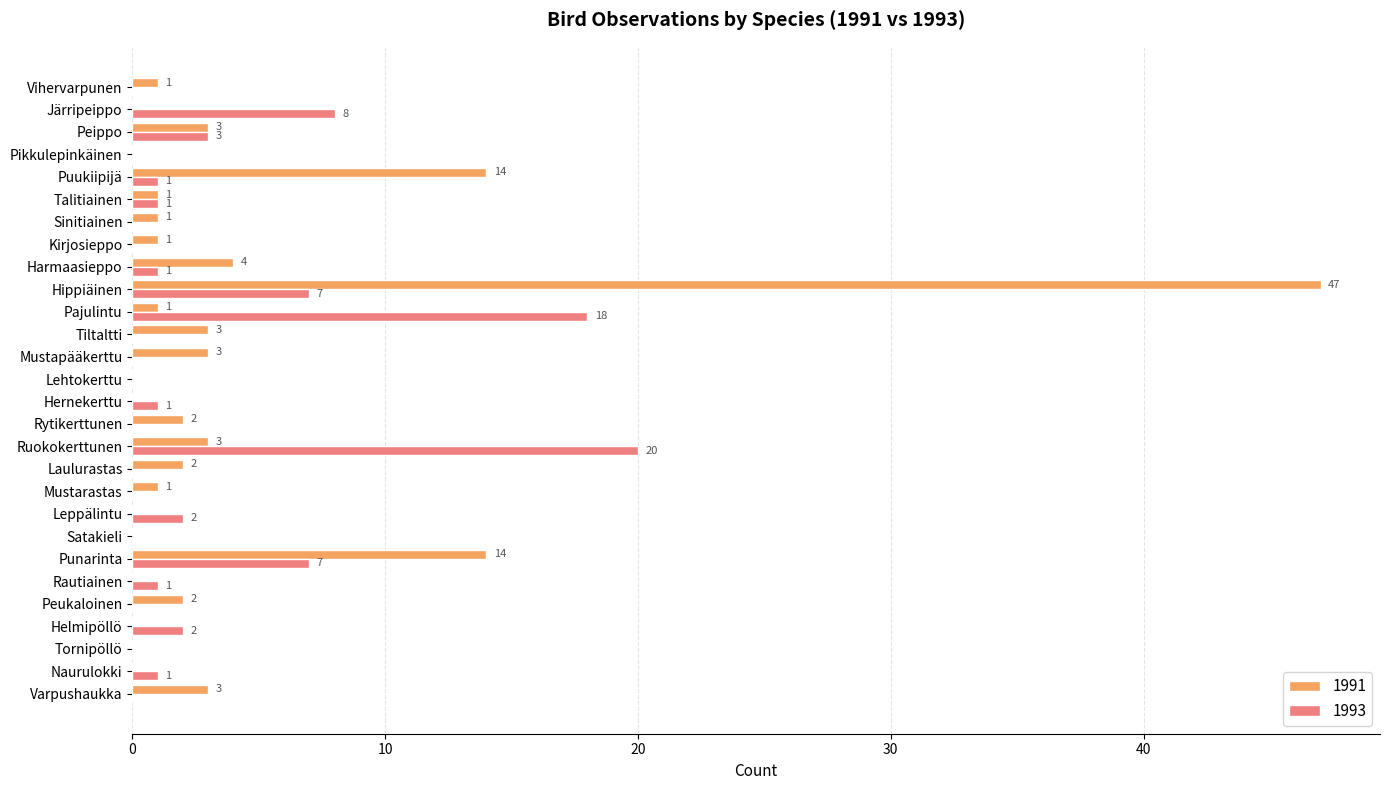

What is the average value of the 1991 series?

4